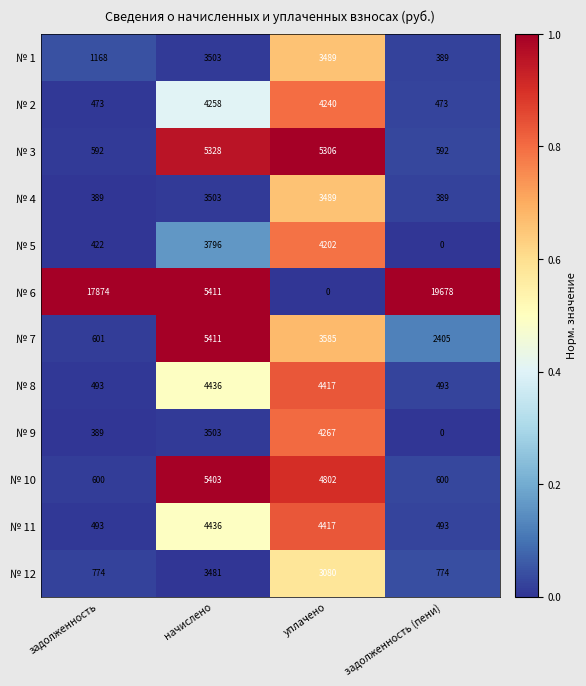

At which category is the sum across all series the highest?

начислено